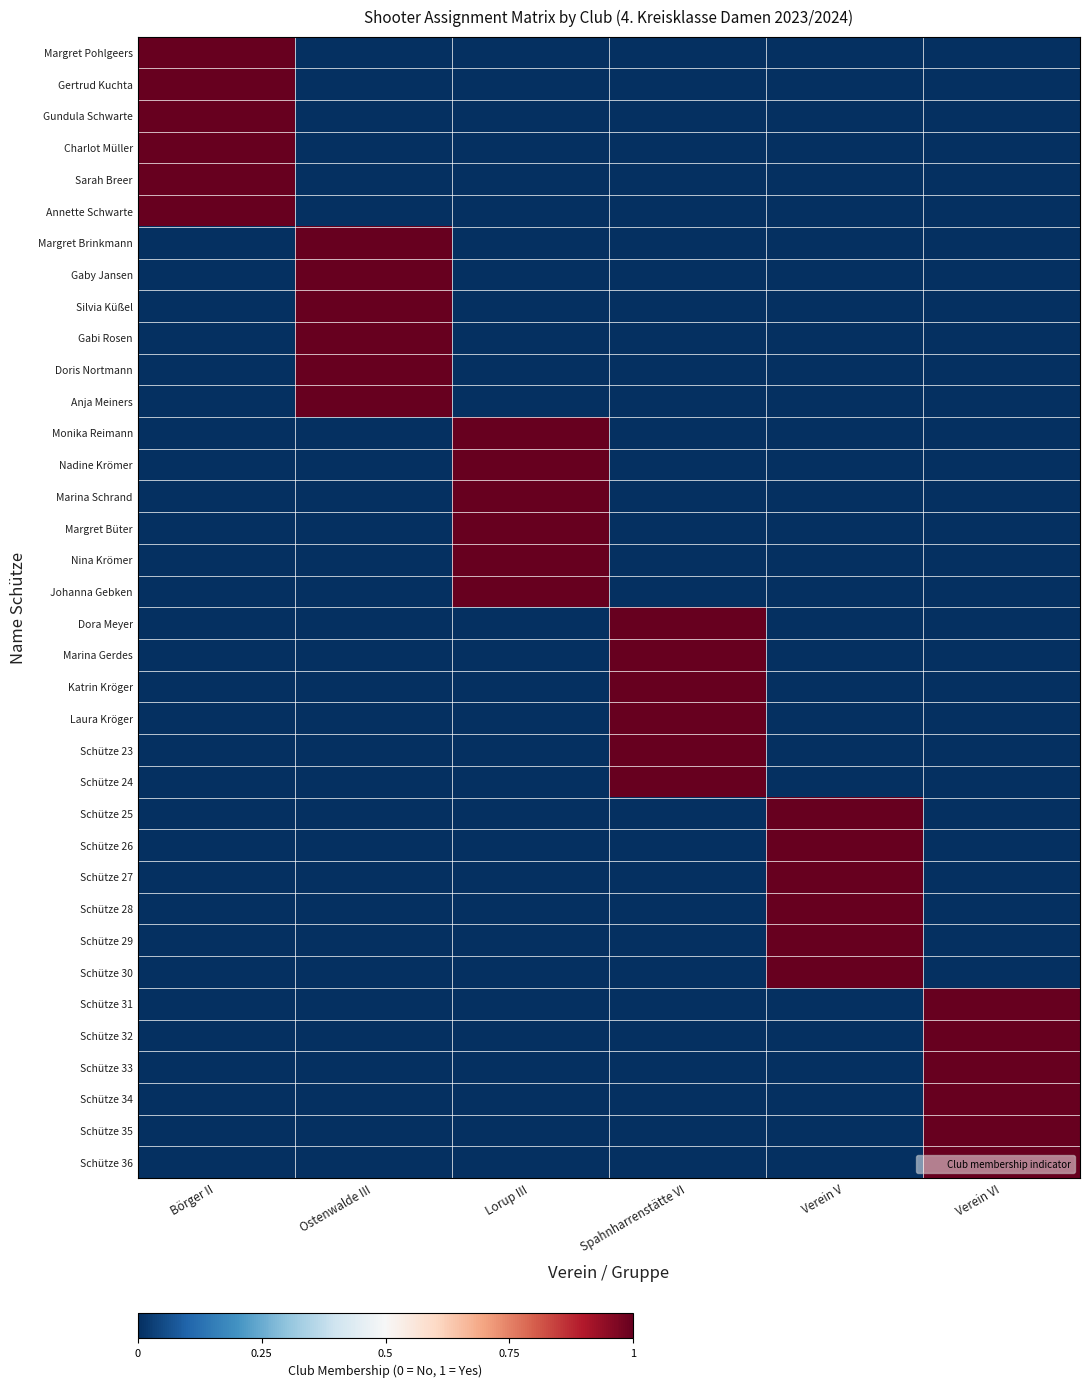

What is the total value across all series at Lorup III?

6